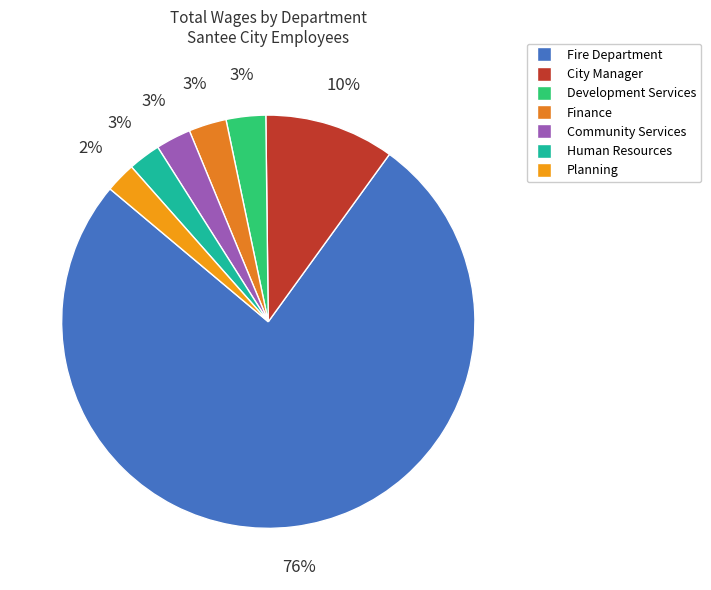

To the nearest percent, what is the difference between the Finance and City Manager slice percentages?

7%